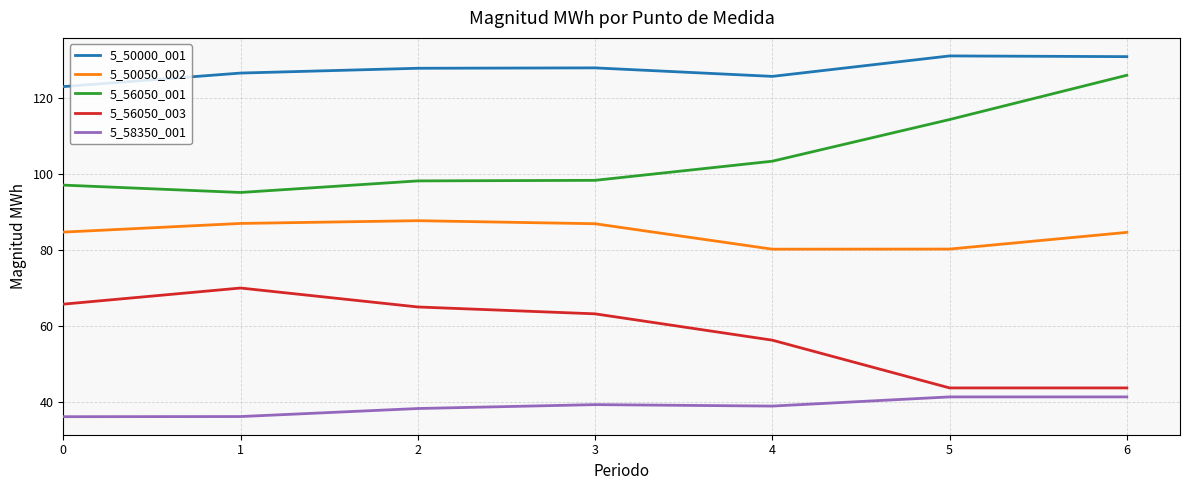

What is the greatest value displayed?

131.1